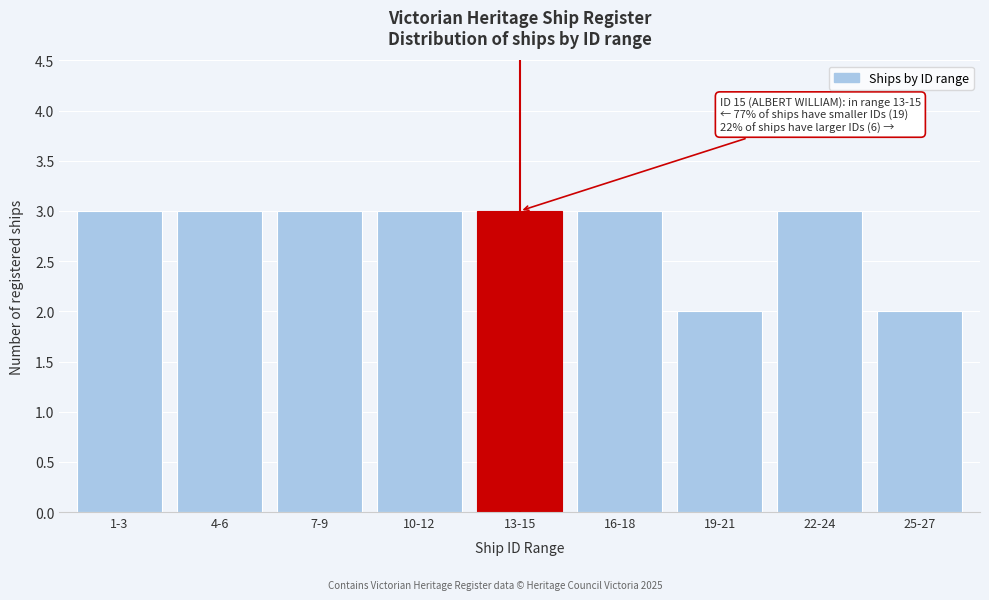

Reading left to right, what are all the values shown in this chart?

3	3	3	3	3	3	2	3	2